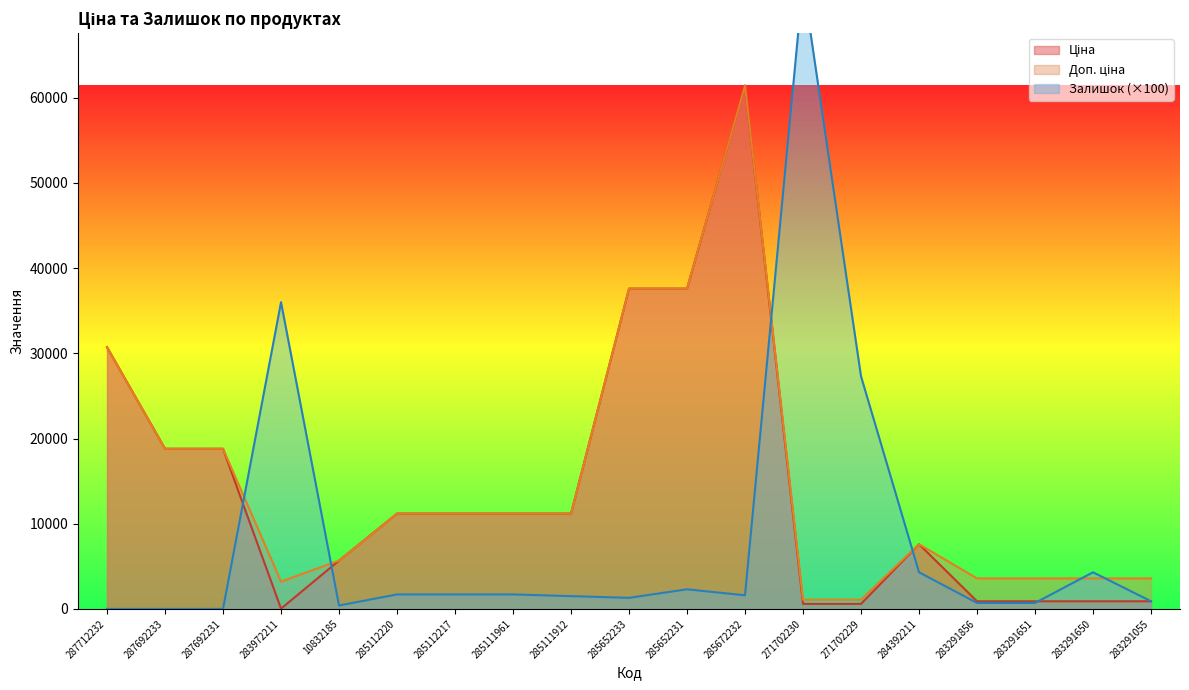

True or false: Залишок and Доп. ціна intersect in this chart.

True